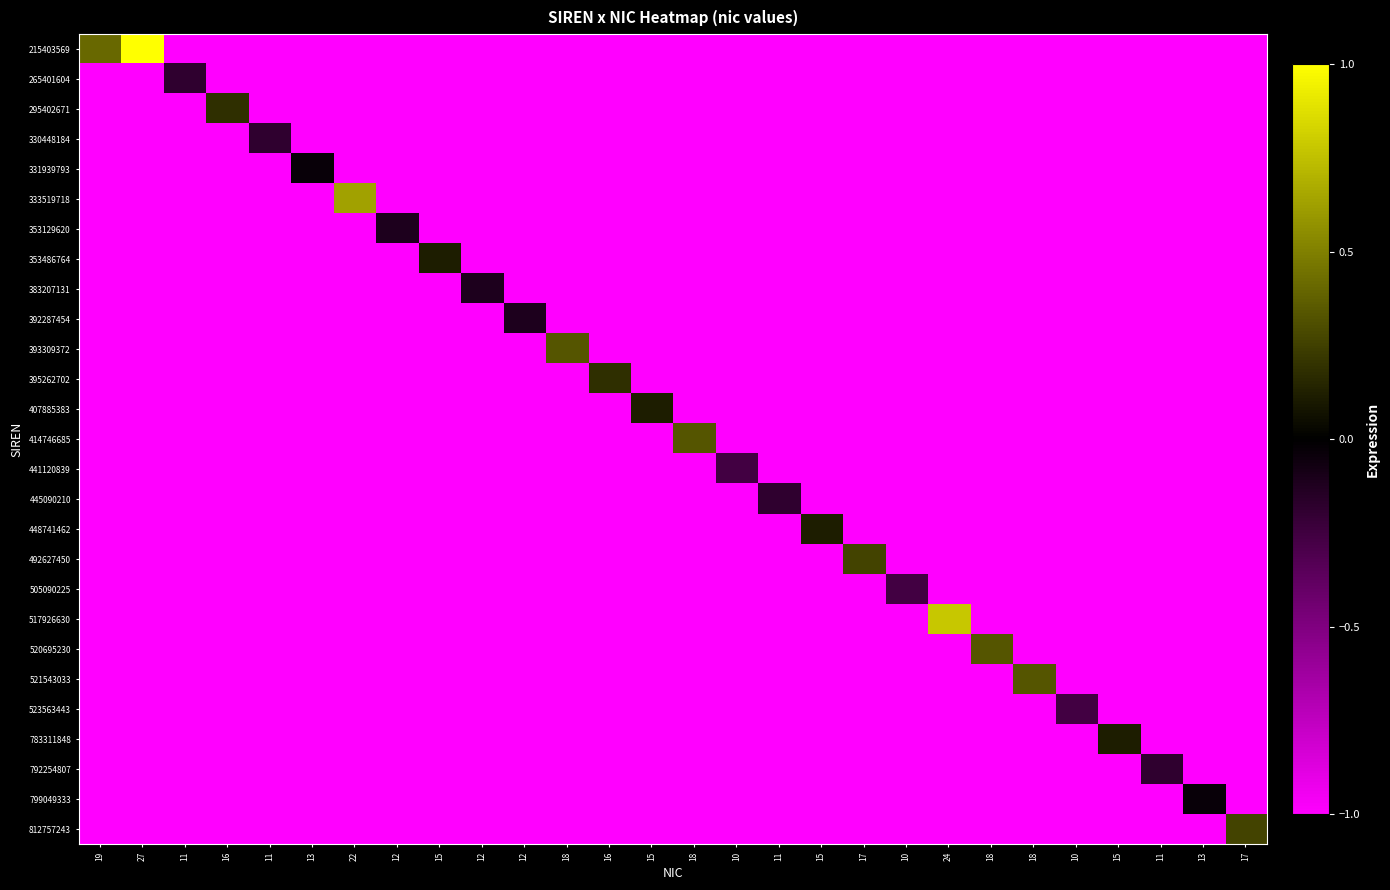

Rank the series by their maximum value, from lowest to highest.

441120839, 505090225, 523563443, 265401604, 330448184, 445090210, 792254807, 353129620, 383207131, 392287454, 331939793, 799049333, 353486764, 407885383, 448741462, 783311848, 295402671, 395262702, 492627450, 812757243, 393309372, 414746685, 520695230, 521543033, 333519718, 517926630, 215403569